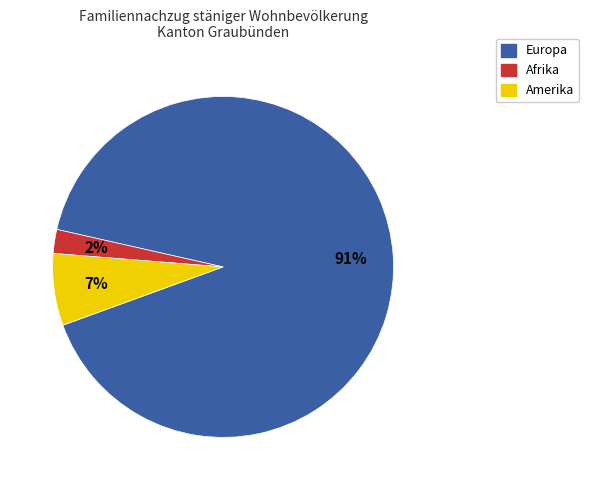

Does any single category account for the majority?

Yes